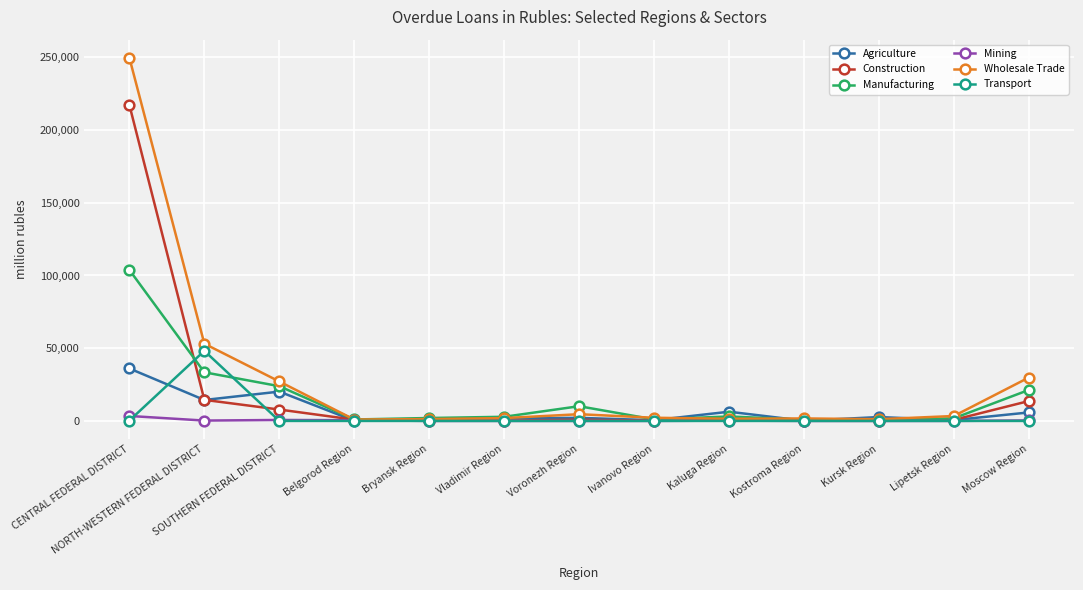

Rank the series by their maximum value, from highest to lowest.

Wholesale Trade, Construction, Manufacturing, Transport, Agriculture, Mining